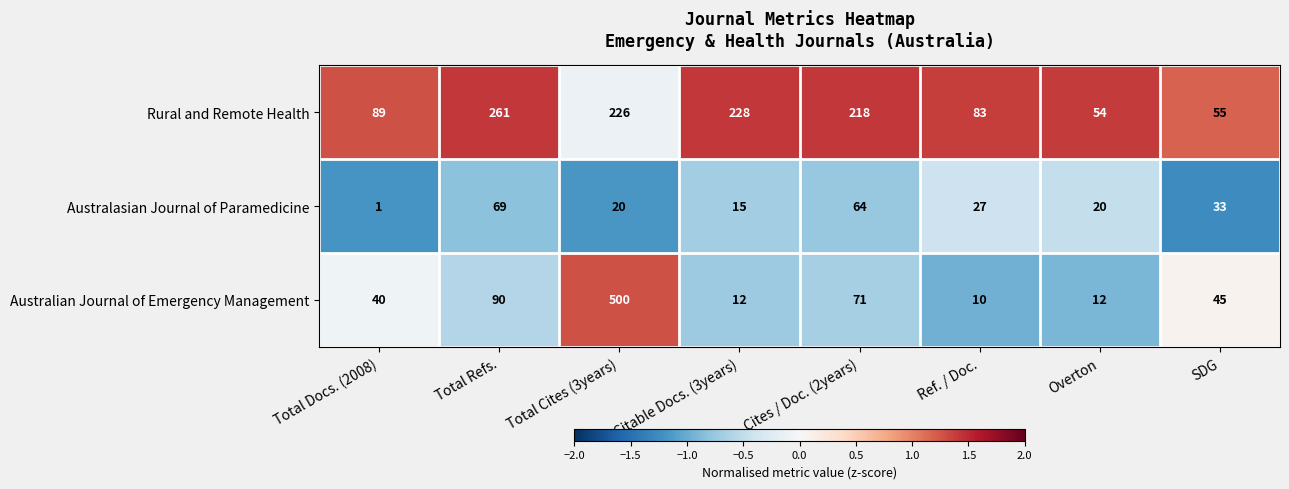

Is the value of Australian Journal of Emergency Management at Citable Docs. (3years) greater than the value of Rural and Remote Health at Citable Docs. (3years)?

No